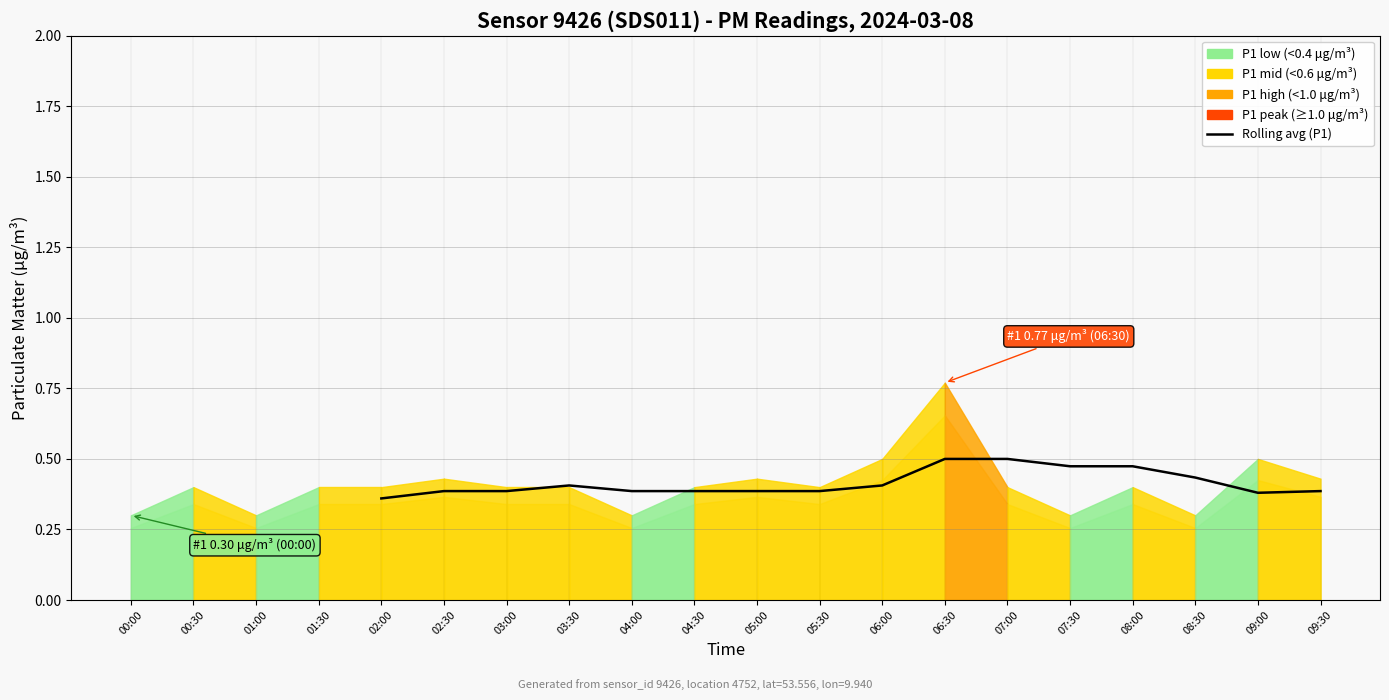

Reading right to left, what are all the values shown in this chart?

0.4	0.4	0.4	0.5	0.5	0.5	0.5	0.4	0.4	0.4	0.4	0.4	0.4	0.4	0.4	0.4